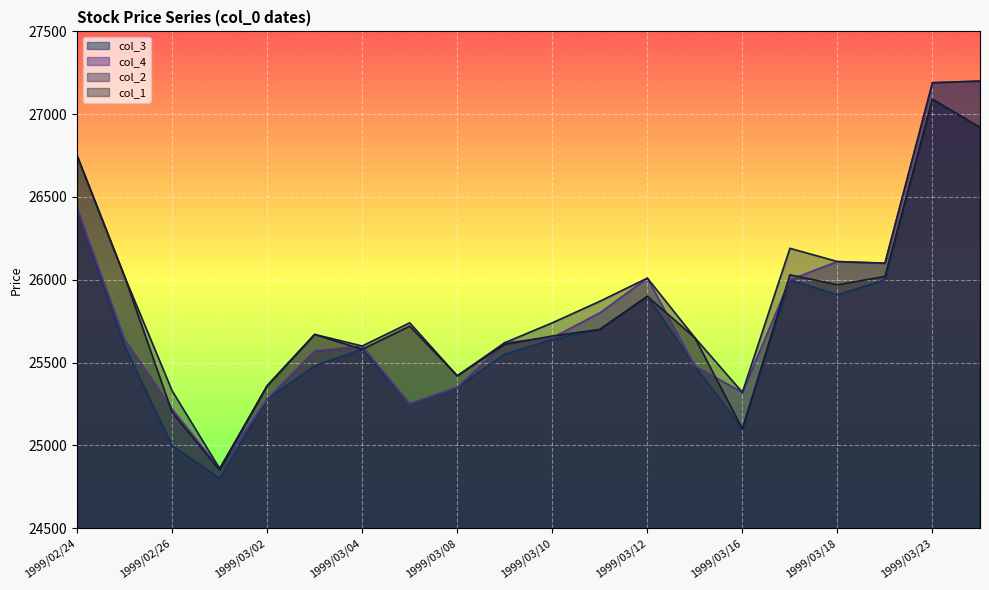

Which has a higher value, 1999/03/23 or 1999/03/24?

1999/03/23